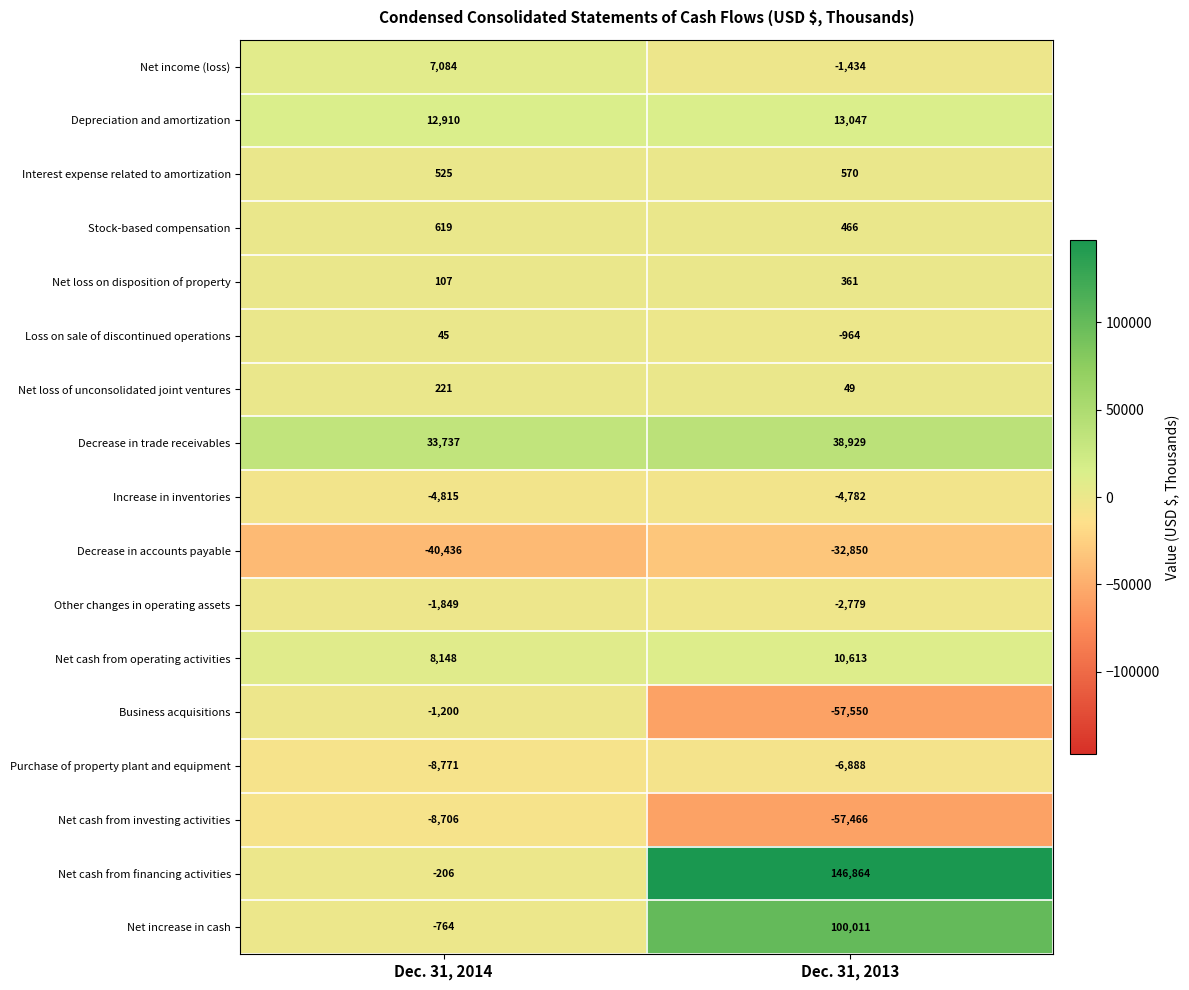

Which category has the lowest value across all series?

Dec. 31, 2013